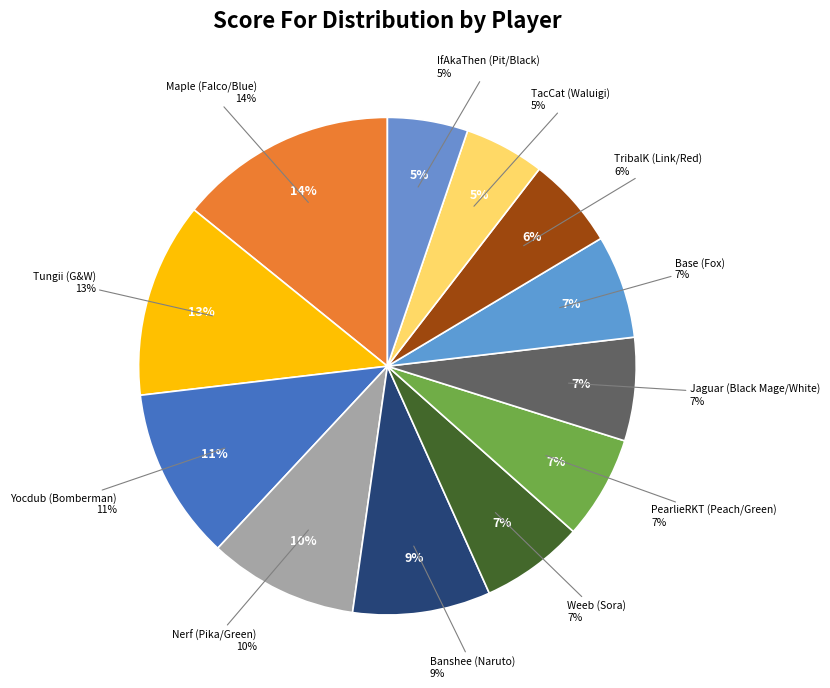

Which category has the biggest portion of the pie?

Maple (Falco/Blue)